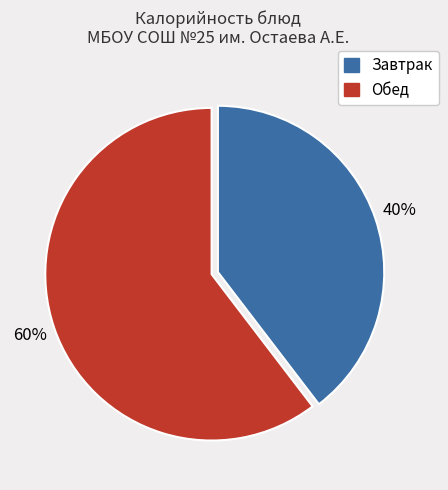

To the nearest percent, what is the average slice percentage?

50%